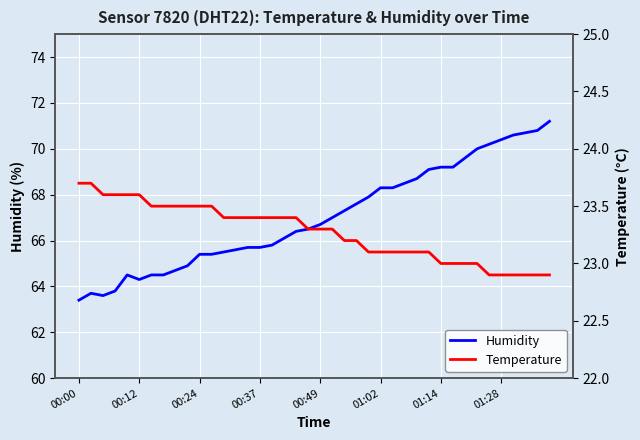

What are all the series names shown in the legend?

Humidity, Temperature